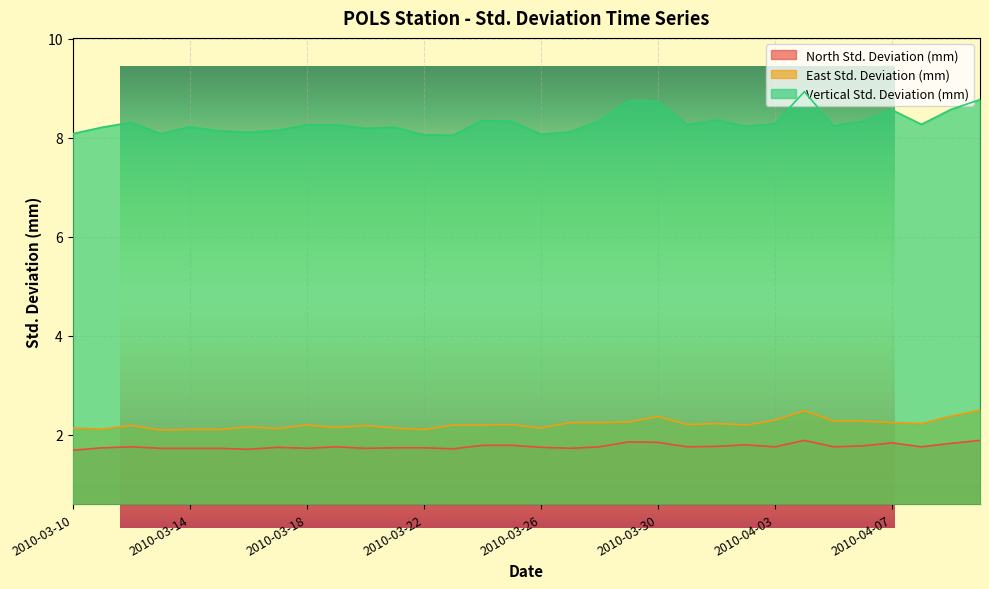

Where is East Std. Deviation (mm) nearest to the value 2?

2010-03-13